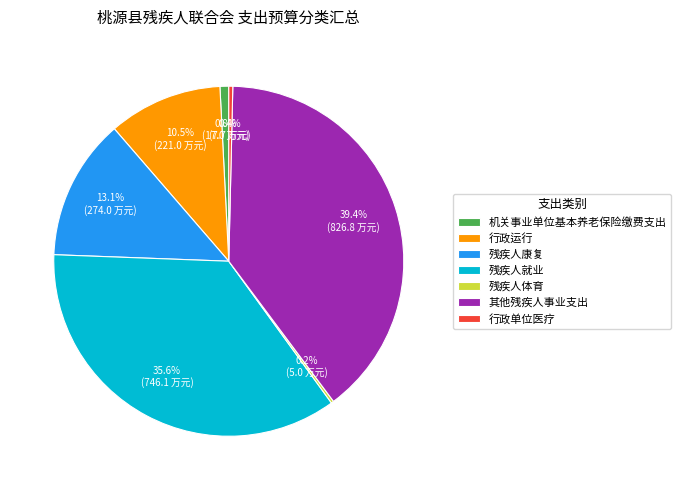

Is it true that 其他残疾人事业支出 is 49% of the pie?

False